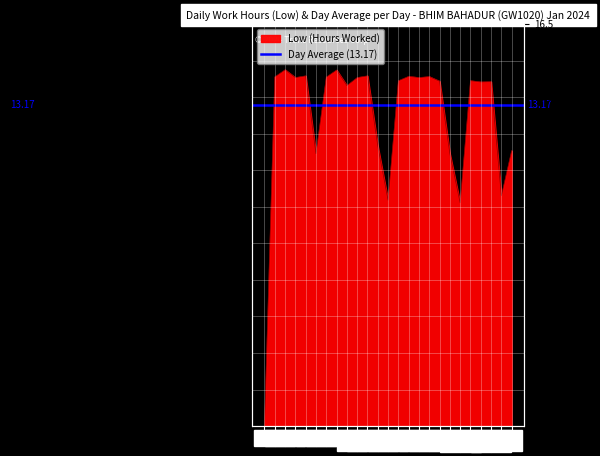

How many values are below 14?

9